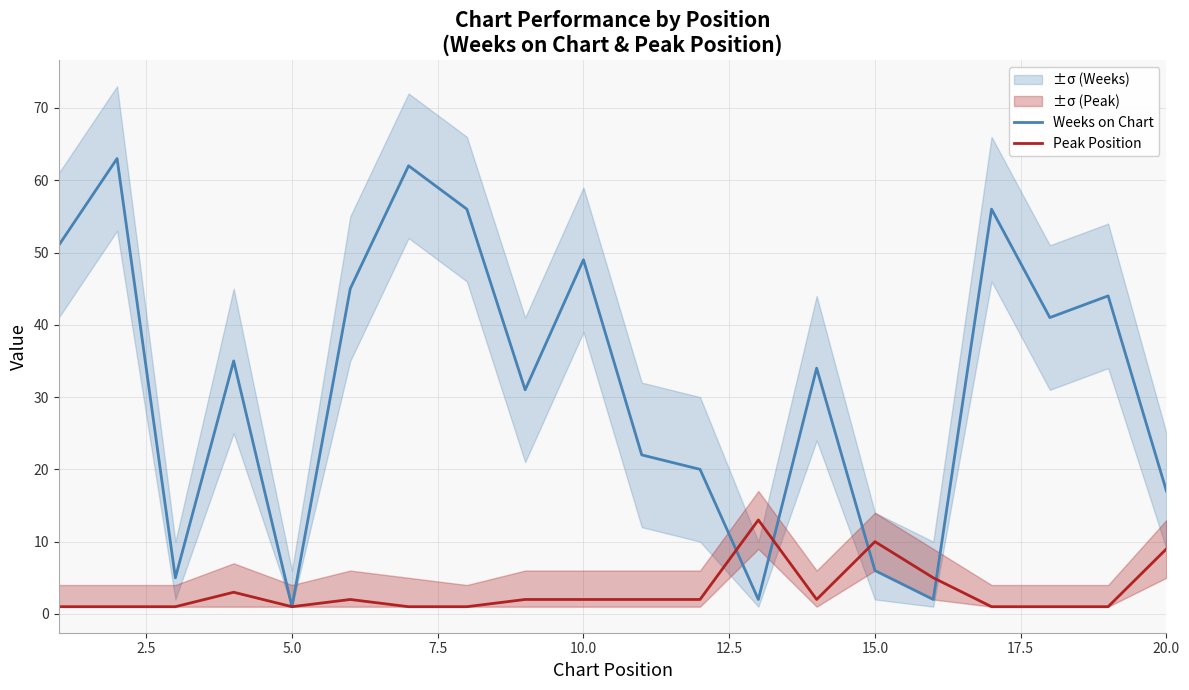

The value of Peak Position at 10.0 is 2. True or false?

True